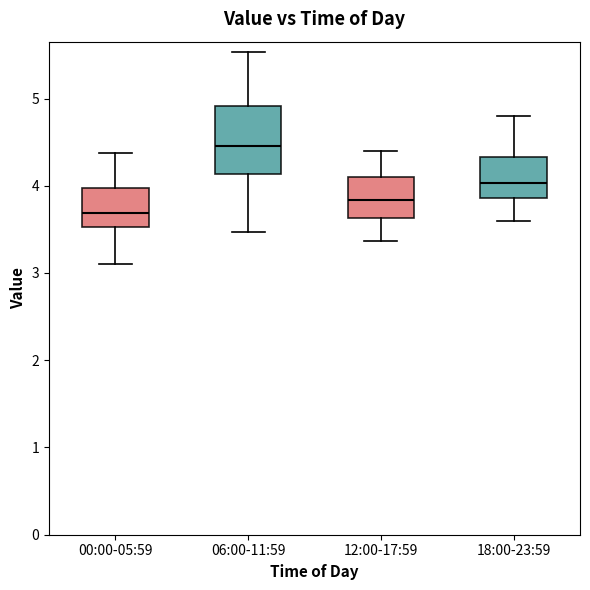

Reading left to right, transcribe this box plot: for each box, give where its median line is, the range the box spans, and where its two whiskers end, as read against the y-axis. The values are not printed on the chart, so give them approximately, as read against the axis.

00:00-05:59: median 3.7, box 3.5 to 4.0, whiskers 3.1 to 4.4
06:00-11:59: median 4.5, box 4.1 to 4.9, whiskers 3.5 to 5.5
12:00-17:59: median 3.8, box 3.6 to 4.1, whiskers 3.4 to 4.4
18:00-23:59: median 4.0, box 3.9 to 4.3, whiskers 3.6 to 4.8